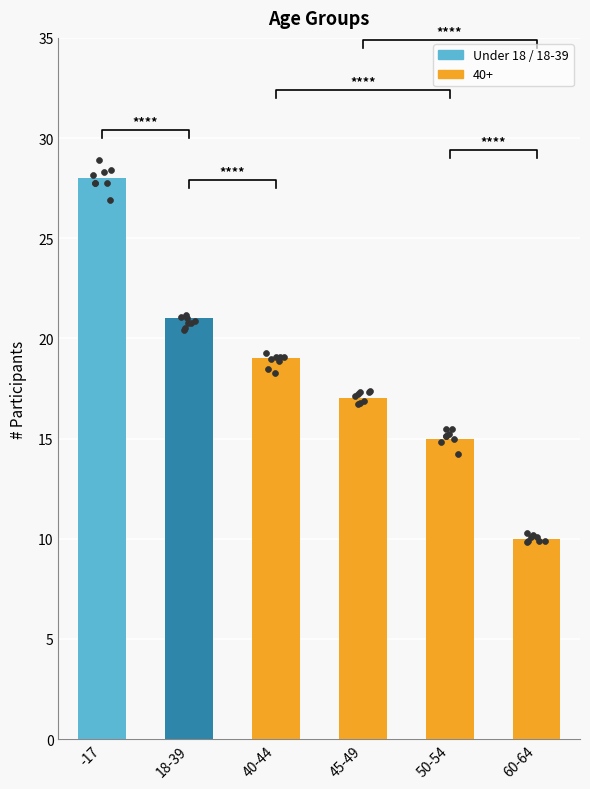

What is the change in value from 18-39 to 45-49?

-4